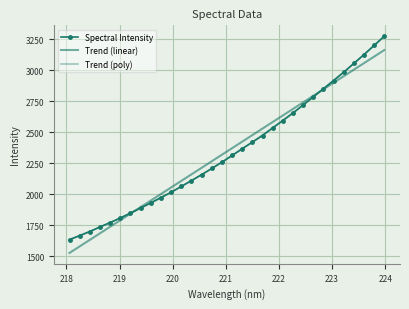

True or false: Spectral Intensity has more than 1 interior local peaks.

False